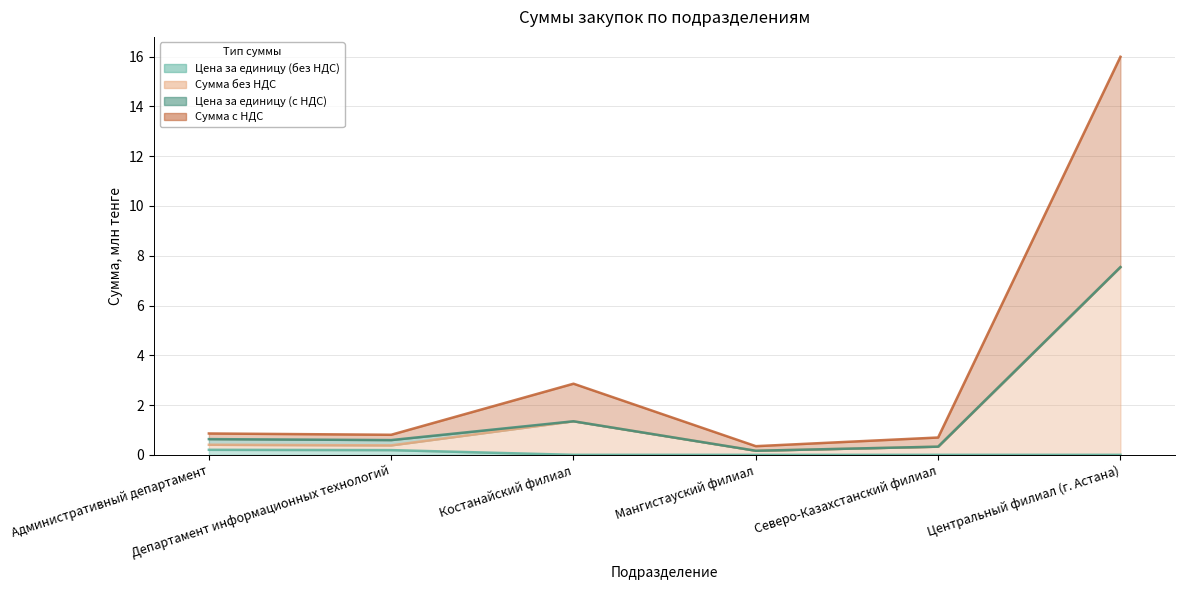

Does the chart display data point markers on the line(s)?

No